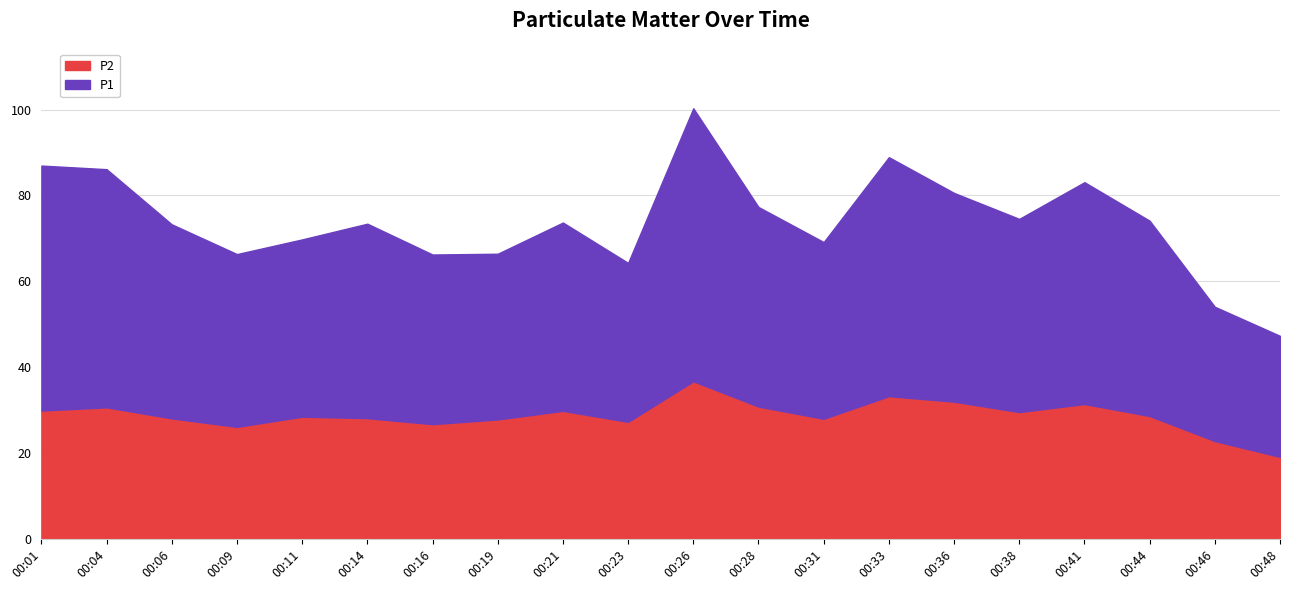

Where is the first local maximum for P1?

00:14